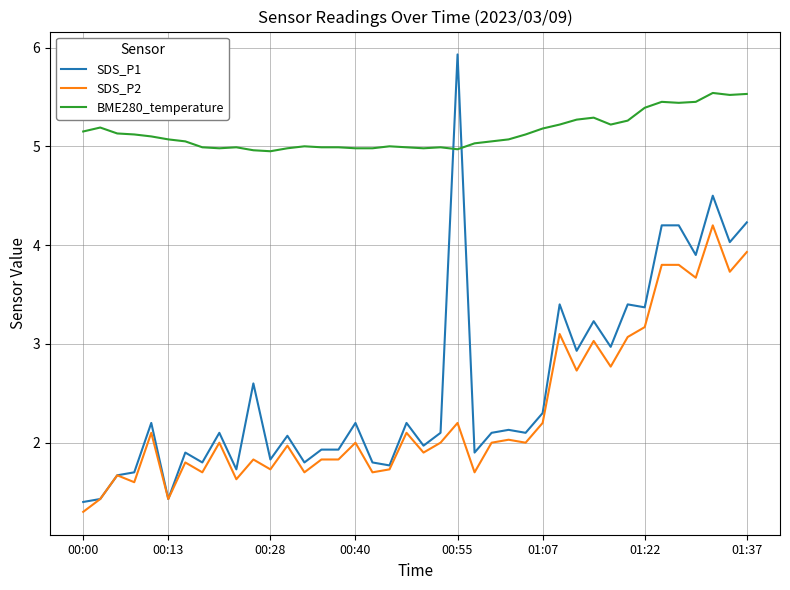

What is the greatest value displayed?

5.9